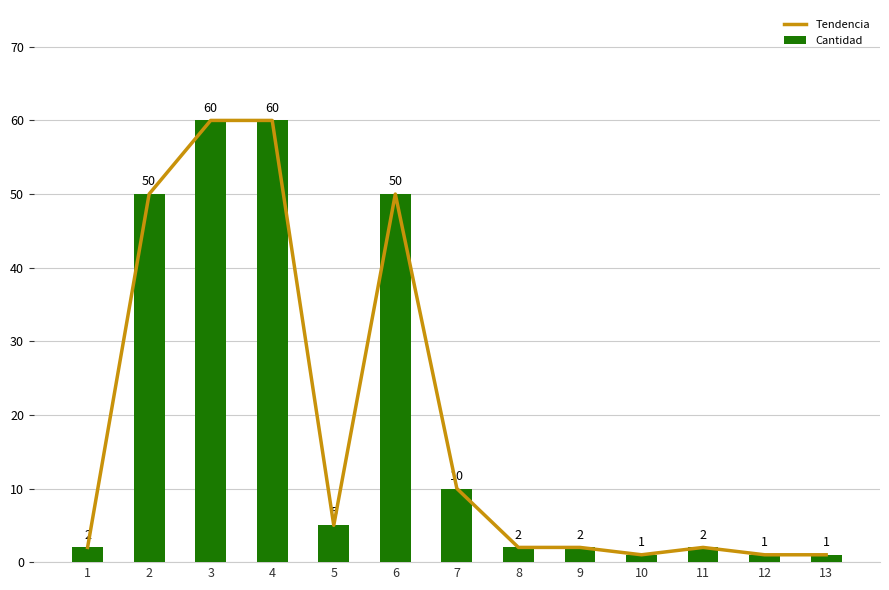

At how many categories does at least one series exceed 41?

4